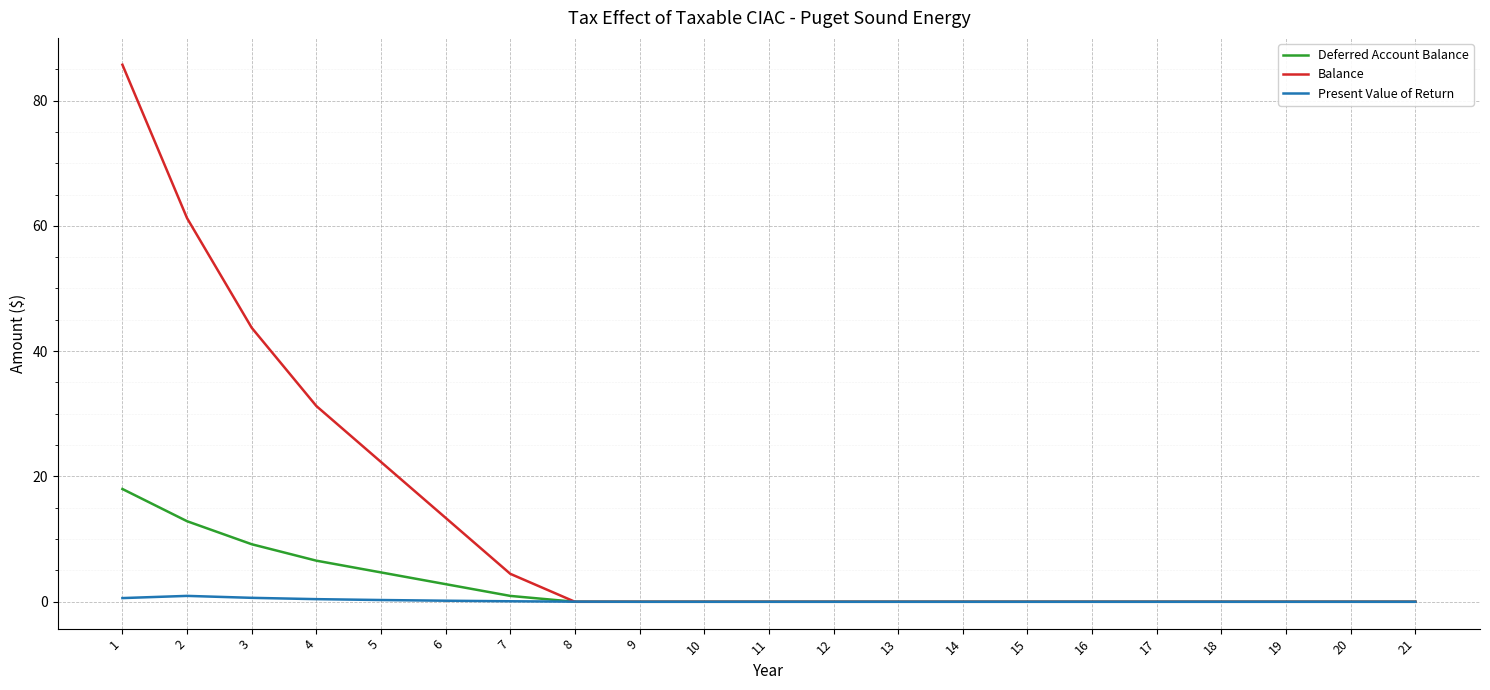

What is the maximum value shown in the chart?

85.7